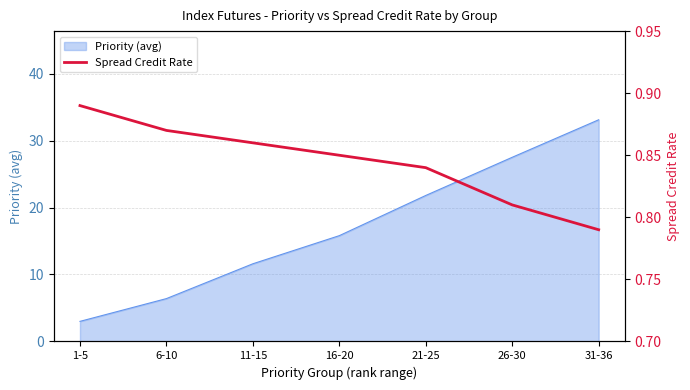

What is the label of the 2nd point from the right?

26-30